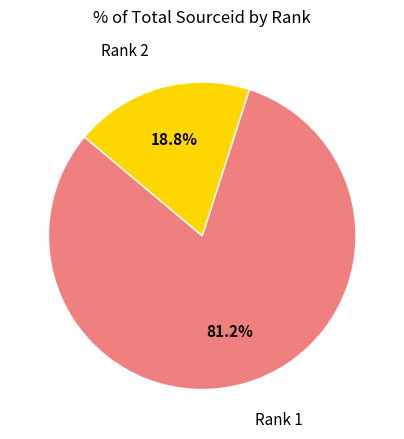

Is there any slice that represents more than half of the pie?

Yes